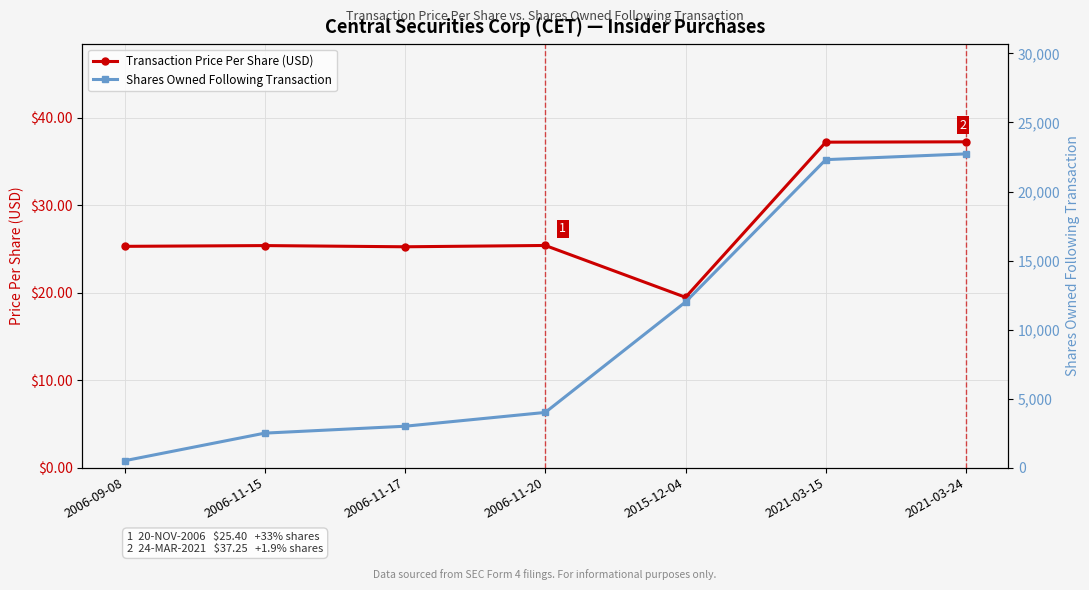

List the labels in order of Transaction Price Per Share (USD) value, smallest first.

2015-12-04, 2006-11-17, 2006-09-08, 2006-11-15, 2006-11-20, 2021-03-15, 2021-03-24